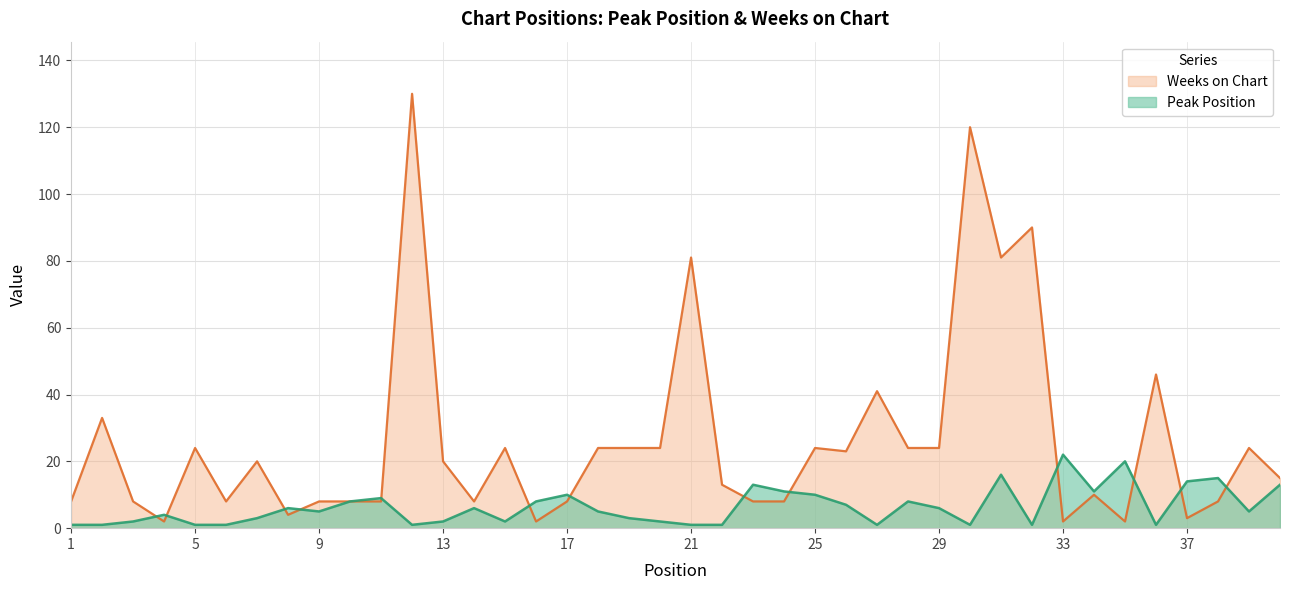

Which series ends up on top after the final intersection of Weeks on Chart and Peak Position?

Weeks on Chart